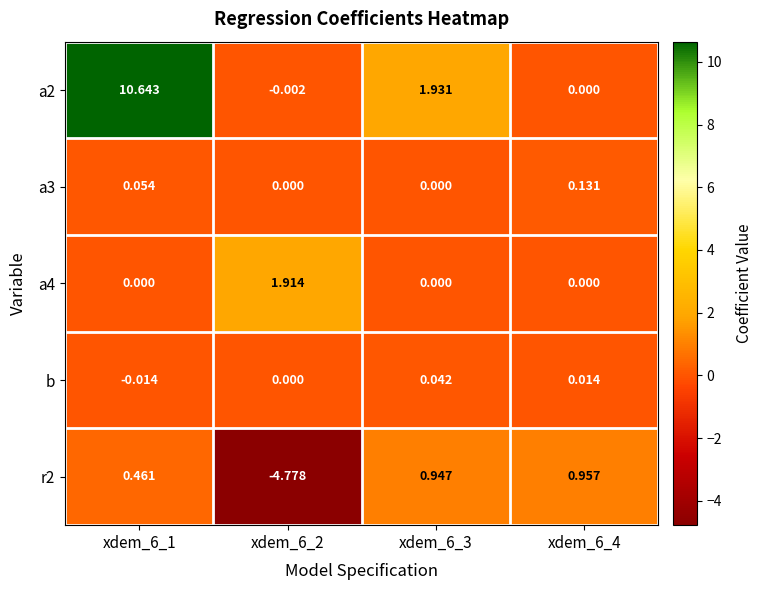

Is the value of a3 at xdem_6_4 greater than the value of b at xdem_6_2?

Yes